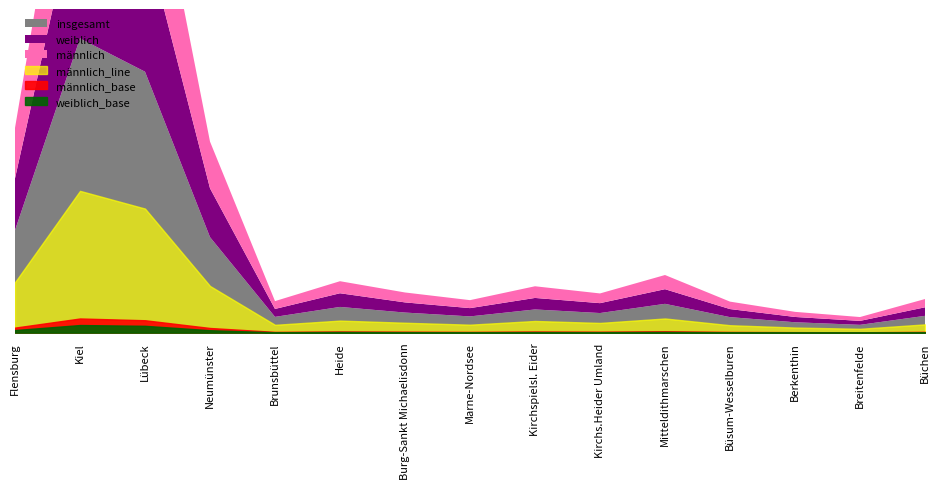

Is the value of männlich at Burg-Sankt Michaelisdonn greater than the value of weiblich at Mitteldithmarschen?

No